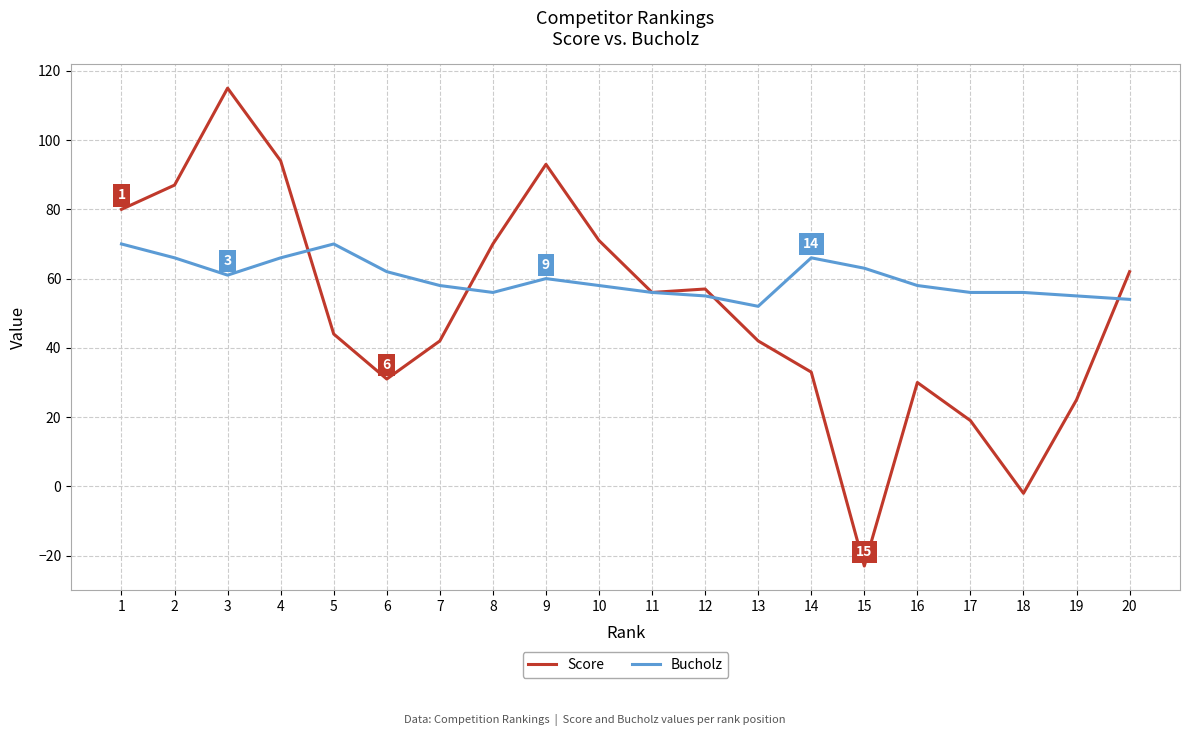

Between which two adjacent categories do Bucholz and Score first intersect?

4 and 5